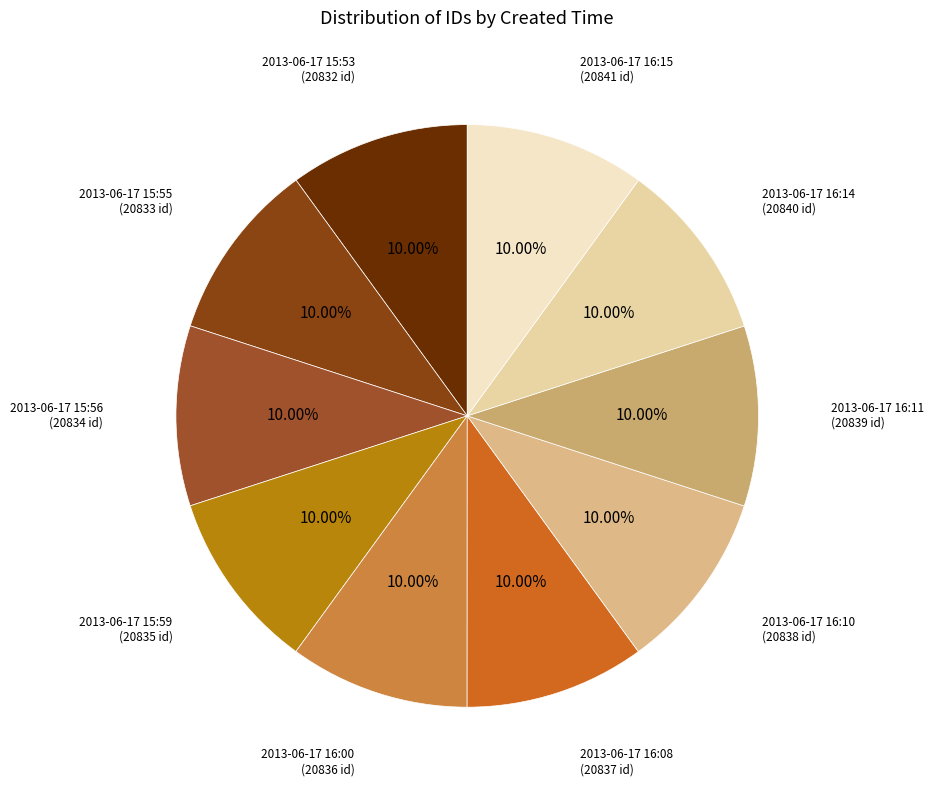

Approximately how many times larger is the value at 2013-06-17 15:56 compared to 2013-06-17 16:00?

1.0